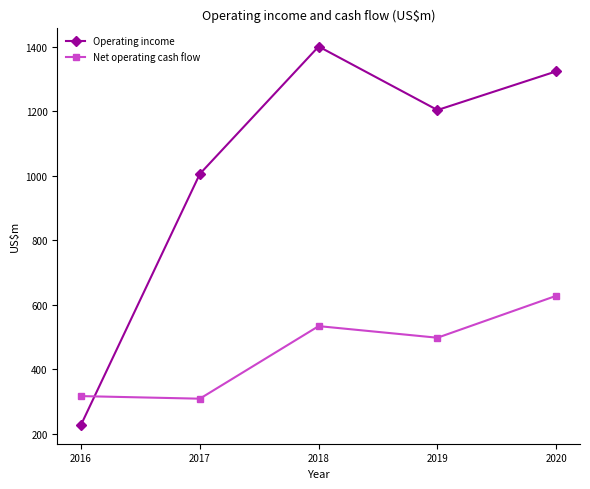

What is the average value of the Net operating cash flow series?

456